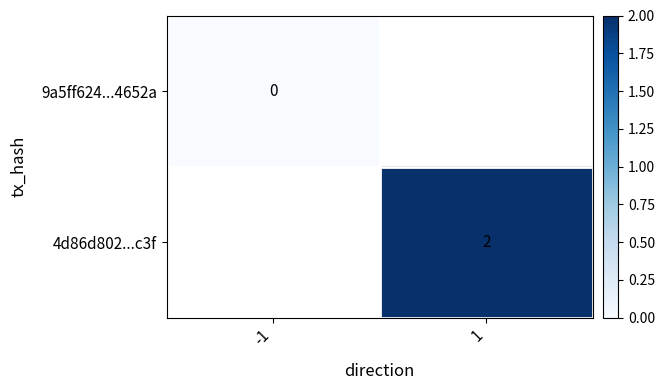

Is the value of 4d86d802...c3f at 1 greater than the value of 9a5ff624...4652a at -1?

Yes